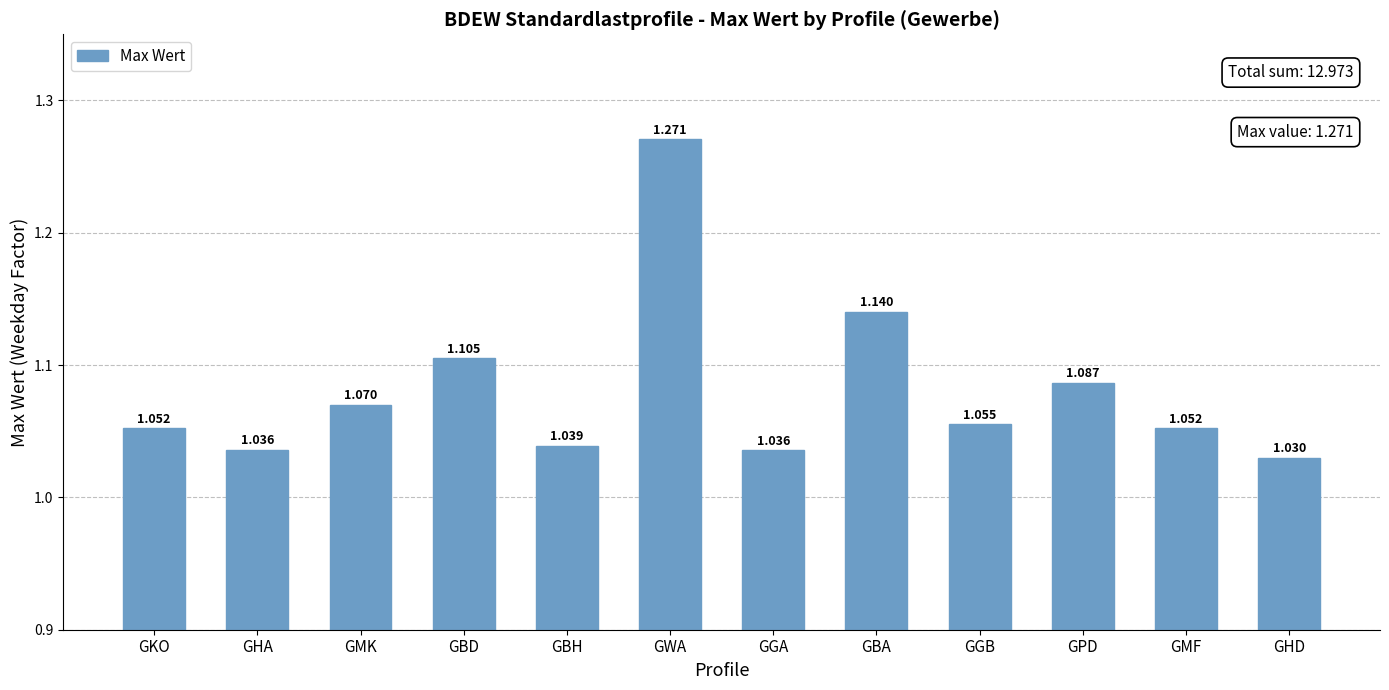

What is the sum of the values at GBA and GMK?

2.2